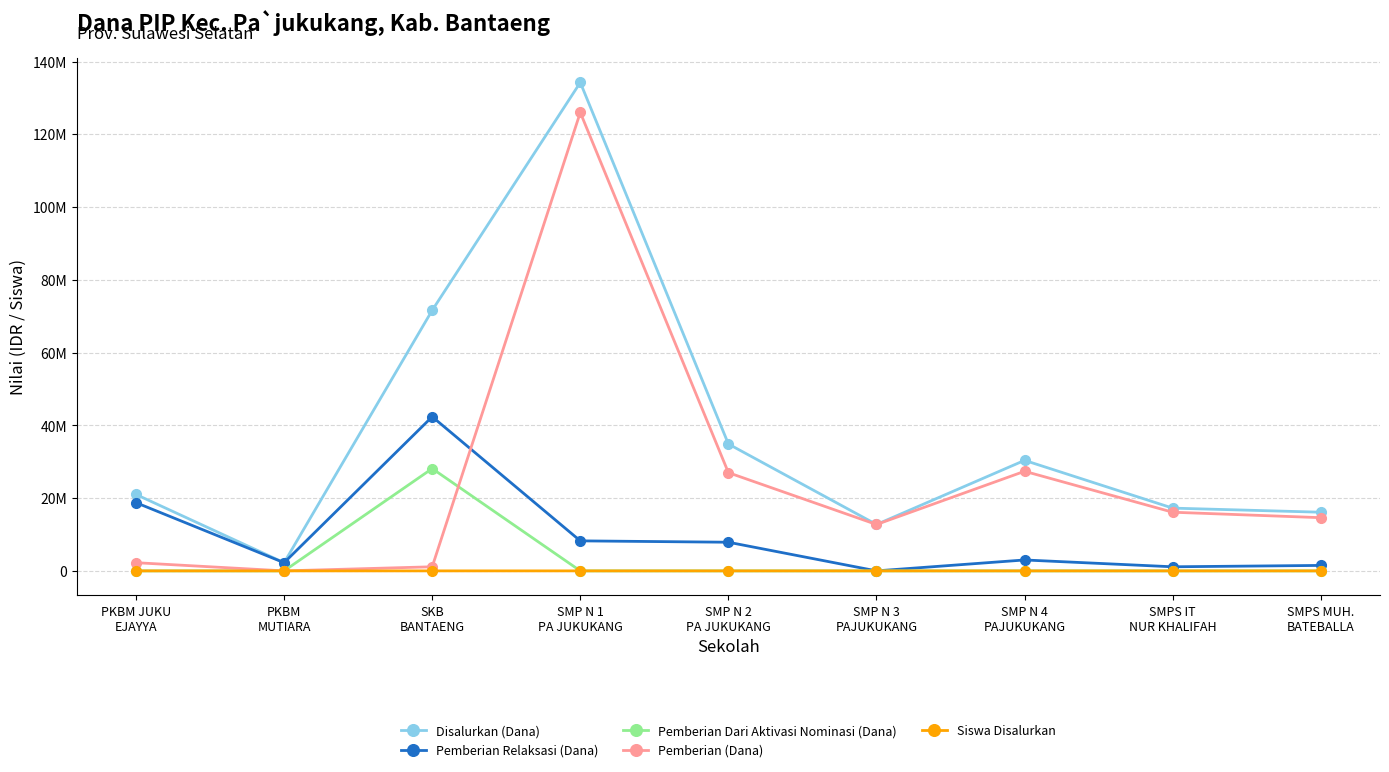

Does the chart have visible grid lines?

Yes